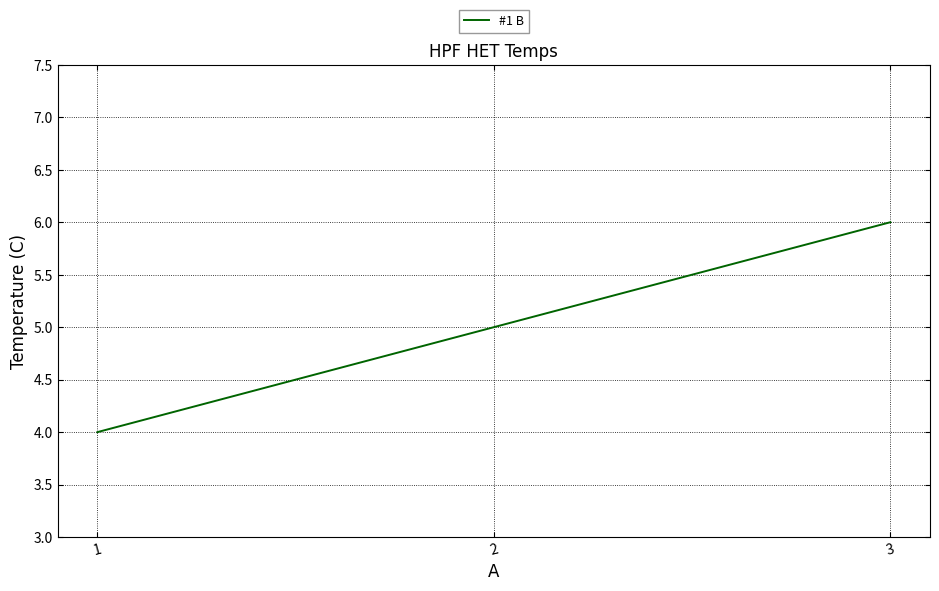

Count the number of categories in the chart.

3